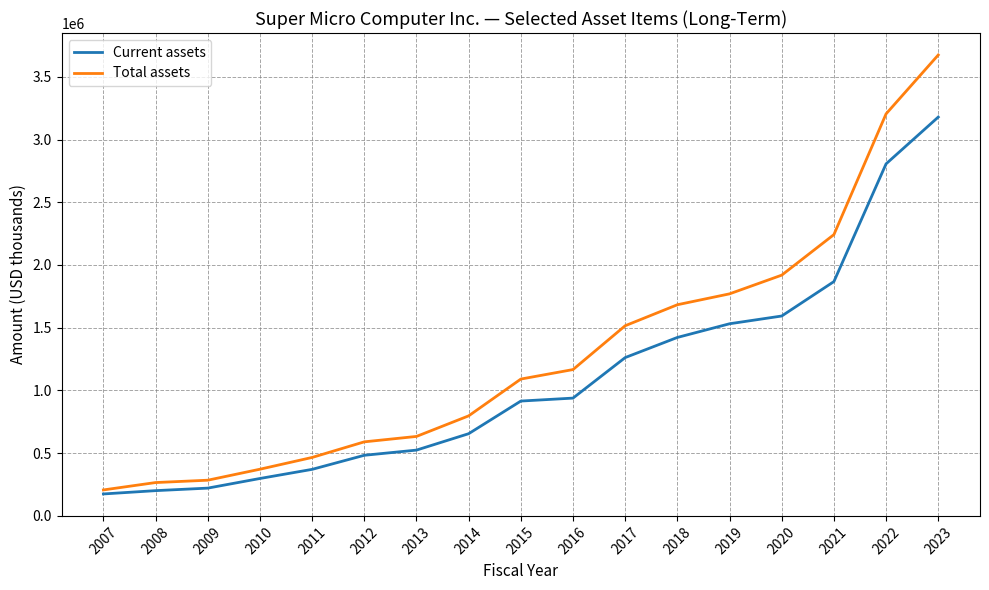

What is the minimum value for Total assets?

205583